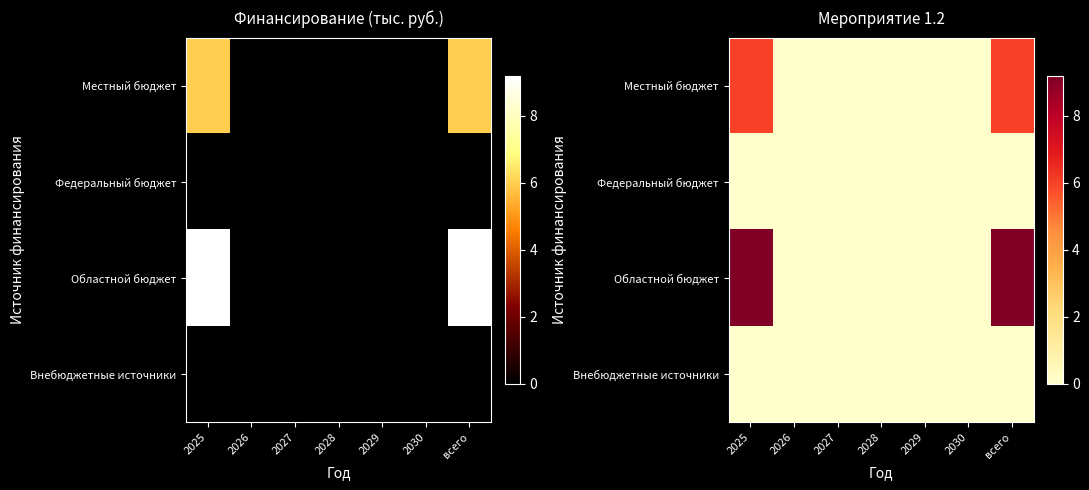

The value of Внебюджетные источники at всего is 0.0. True or false?

True